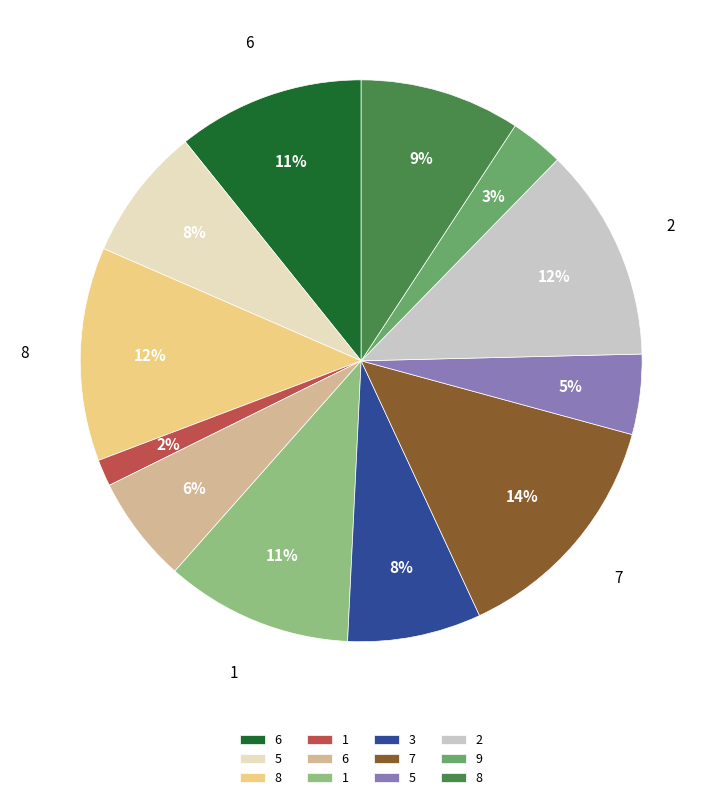

Count the number of slices in the pie.

12